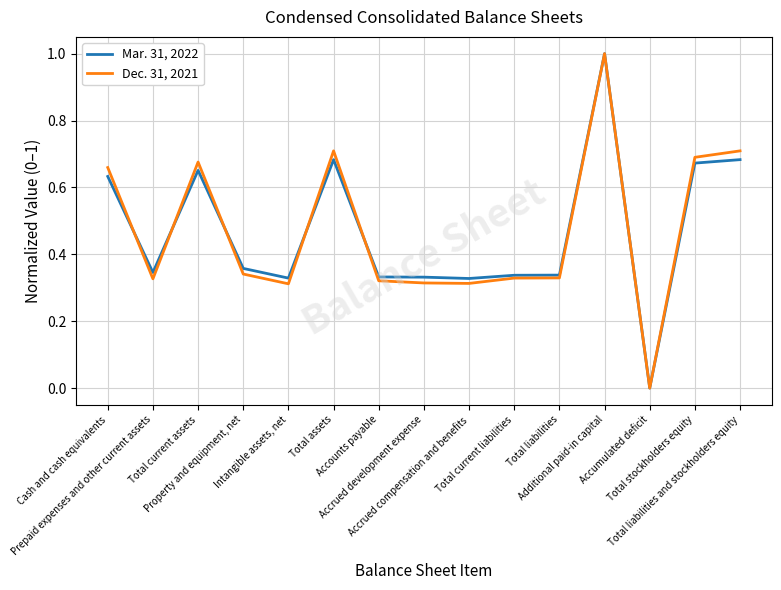

List the series in order of their overall mean, highest first.

Dec. 31, 2021, Mar. 31, 2022